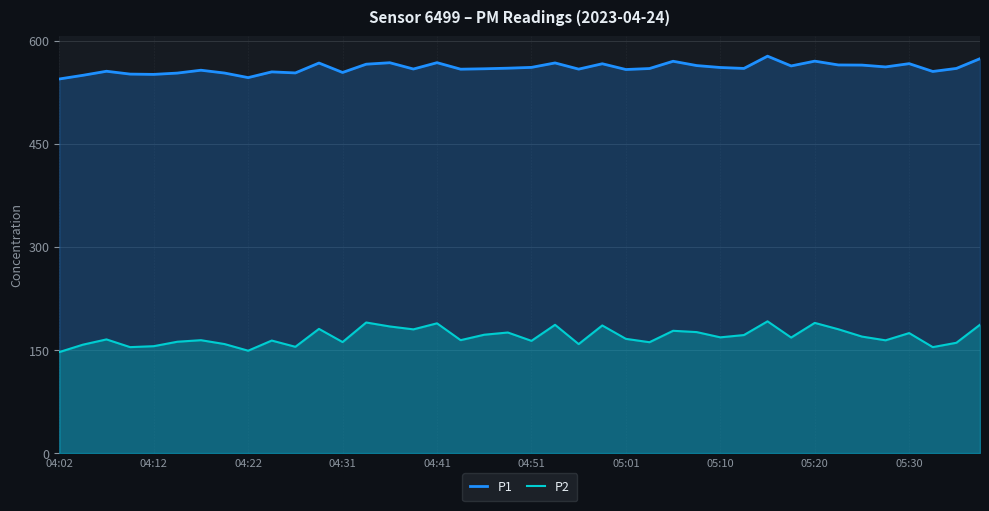

Reading right to left, what are all the values shown in this chart?

P1: 573.8	559.6	555.2	566.5	561.8	564.4	564.6	570.2	563.2	577.4	559.6	560.9	563.7	570.0	559.4	558.0	566.4	558.6	567.6	561.1	559.9	559.1	558.5	568.0	558.7	567.9	565.7	553.7	567.4	553.0	554.6	546.2	552.9	557.0	552.8	550.9	551.3	555.5	549.6	544.2
P2: 186.7	160.5	154.1	174.6	164.0	169.5	180.1	189.4	168.1	191.7	171.7	168.4	176.0	177.9	161.3	166.2	185.7	158.5	186.6	163.3	175.4	172.2	164.3	188.8	180.0	184.2	190.0	161.5	180.7	154.6	163.7	148.9	158.6	164.2	162.0	155.5	154.1	165.4	157.7	146.9